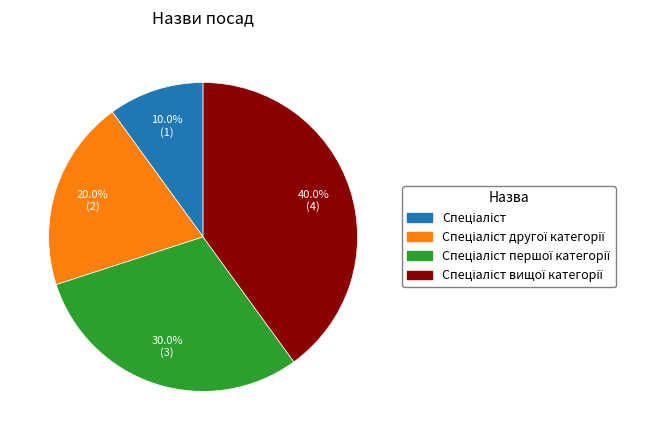

Is there a majority slice in this chart?

No